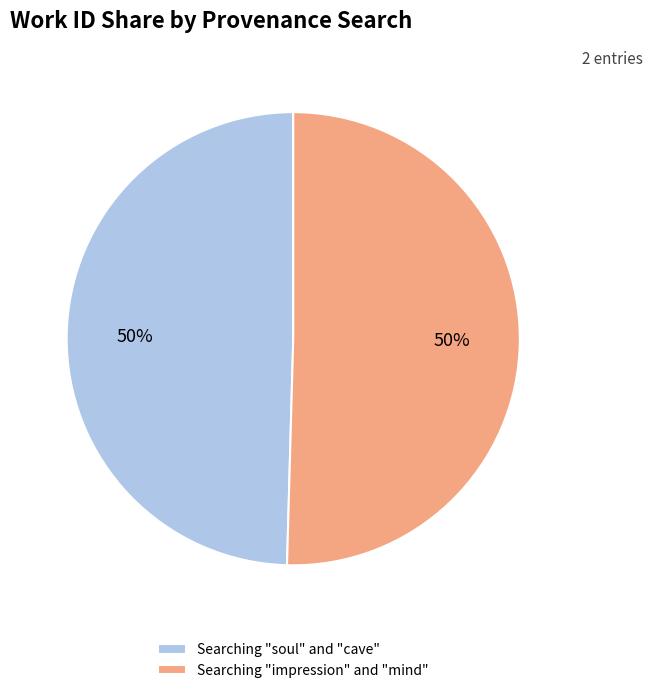

Combined, do Searching "soul" and "cave" and Searching "impression" and "mind" account for over 50%?

Yes